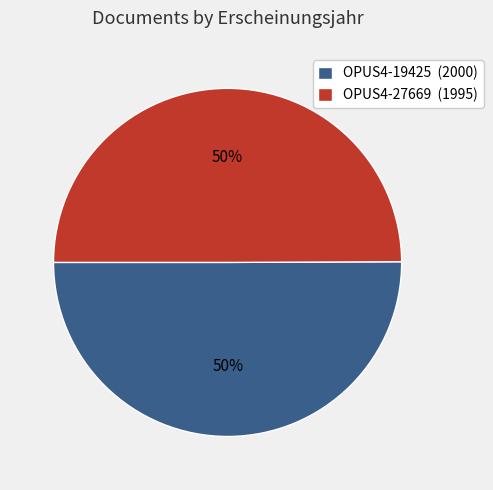

Do OPUS4-19425 (2000) and OPUS4-27669 (1995) together represent more than half of the pie?

Yes